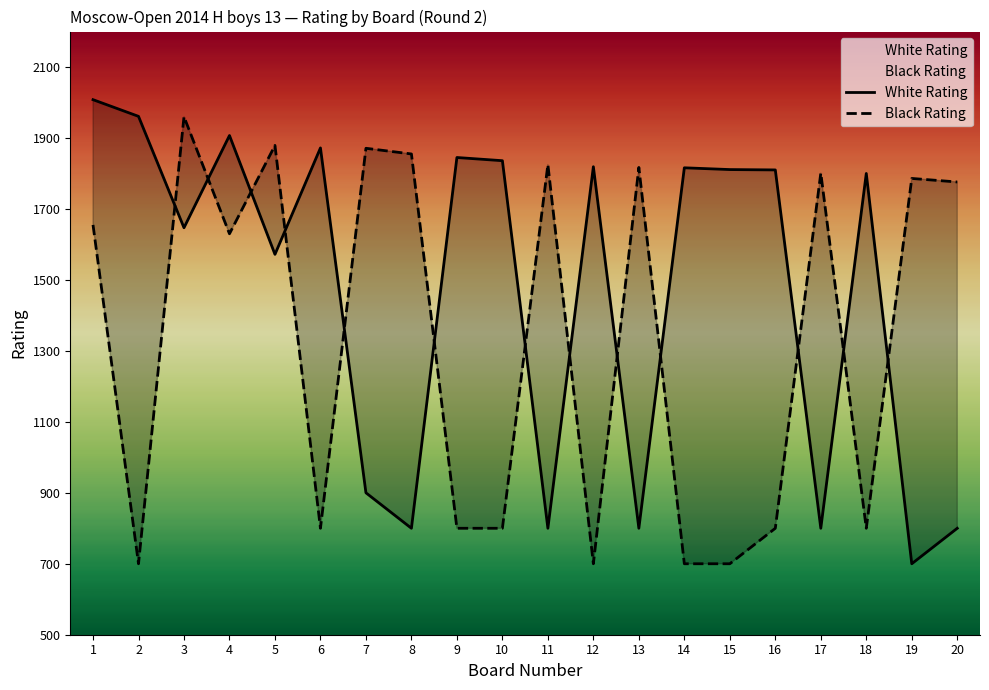

True or false: Black Rating and White Rating cross at least once.

True